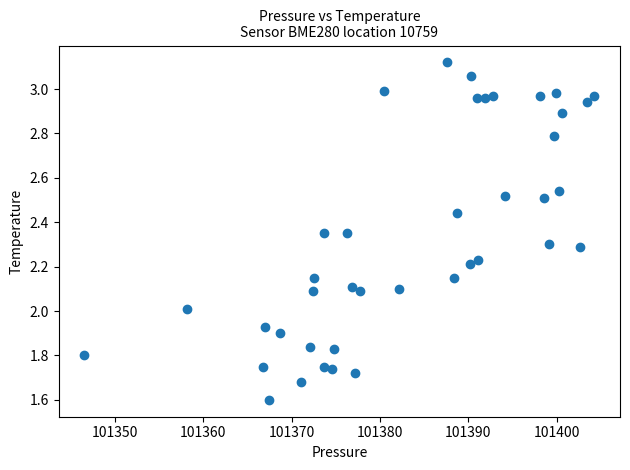

What is the range of X values (max minus min)?

57.8